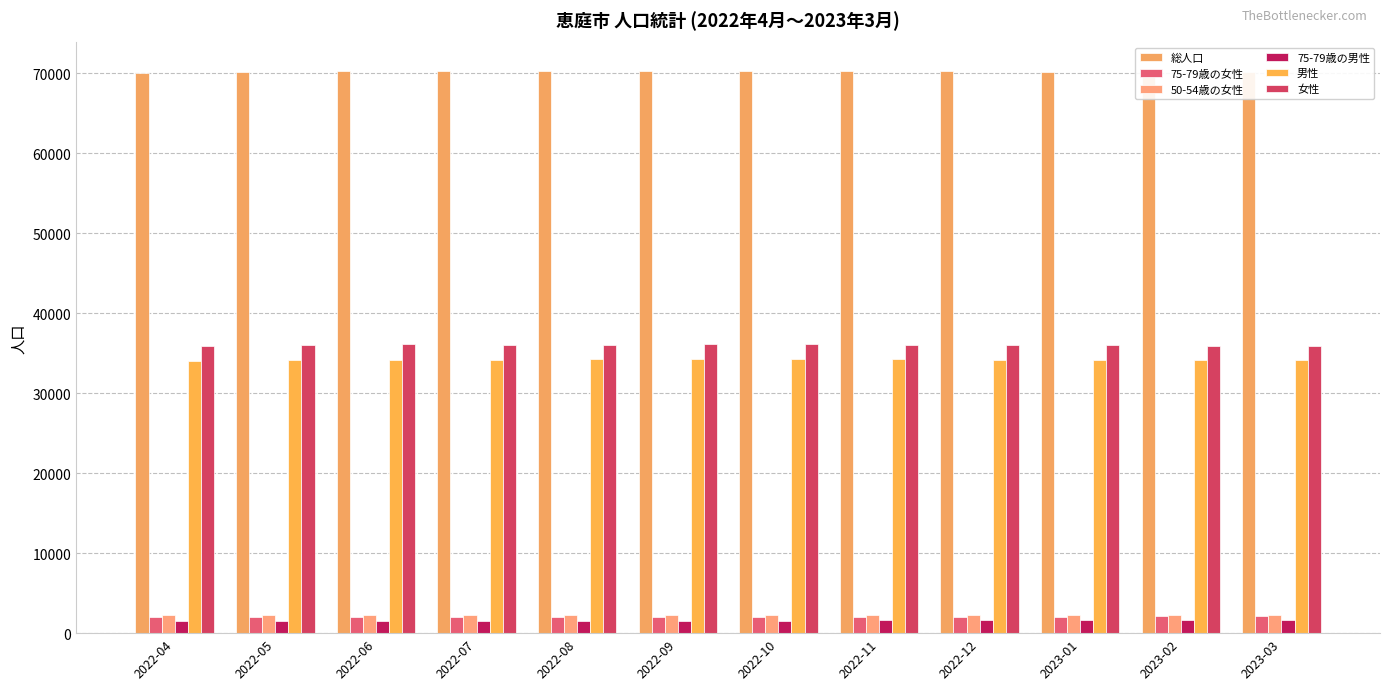

At which label is 総人口 closest to 70194?

2023-01